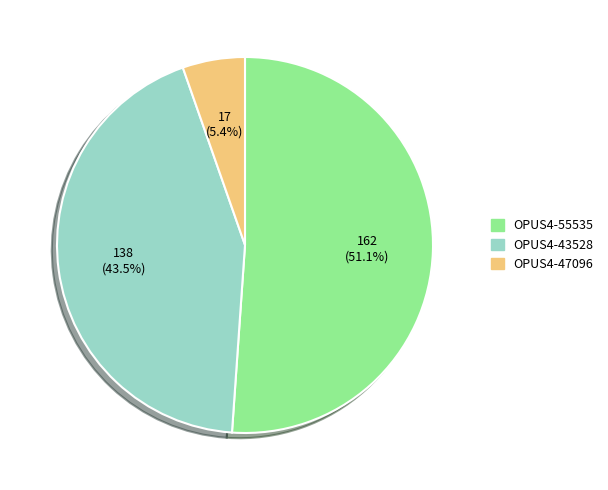

Is there any slice that represents more than half of the pie?

Yes